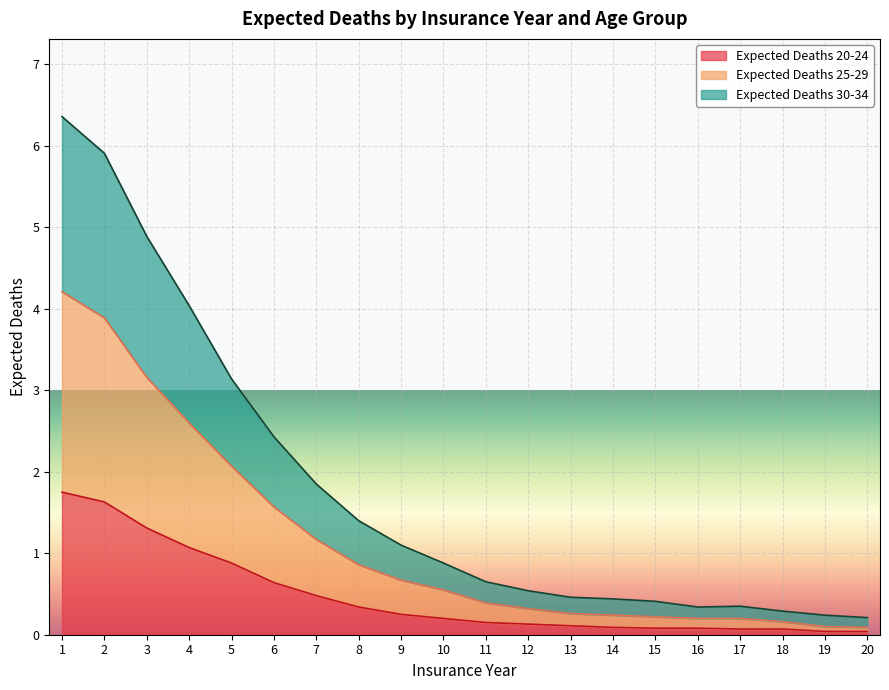

What is the difference between the Expected Deaths 20-24 values at 14 and 1?

1.7